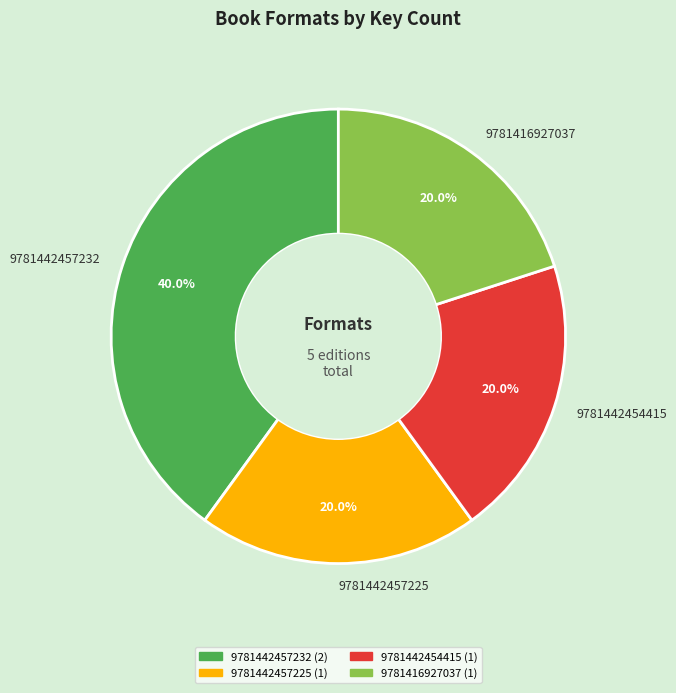

To the nearest percent, what is the combined percentage of 9781442457232 and 9781416927037?

60%